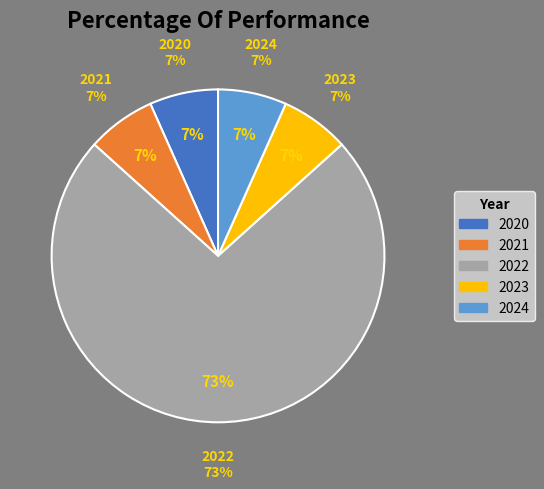

Is there any slice that represents more than half of the pie?

Yes